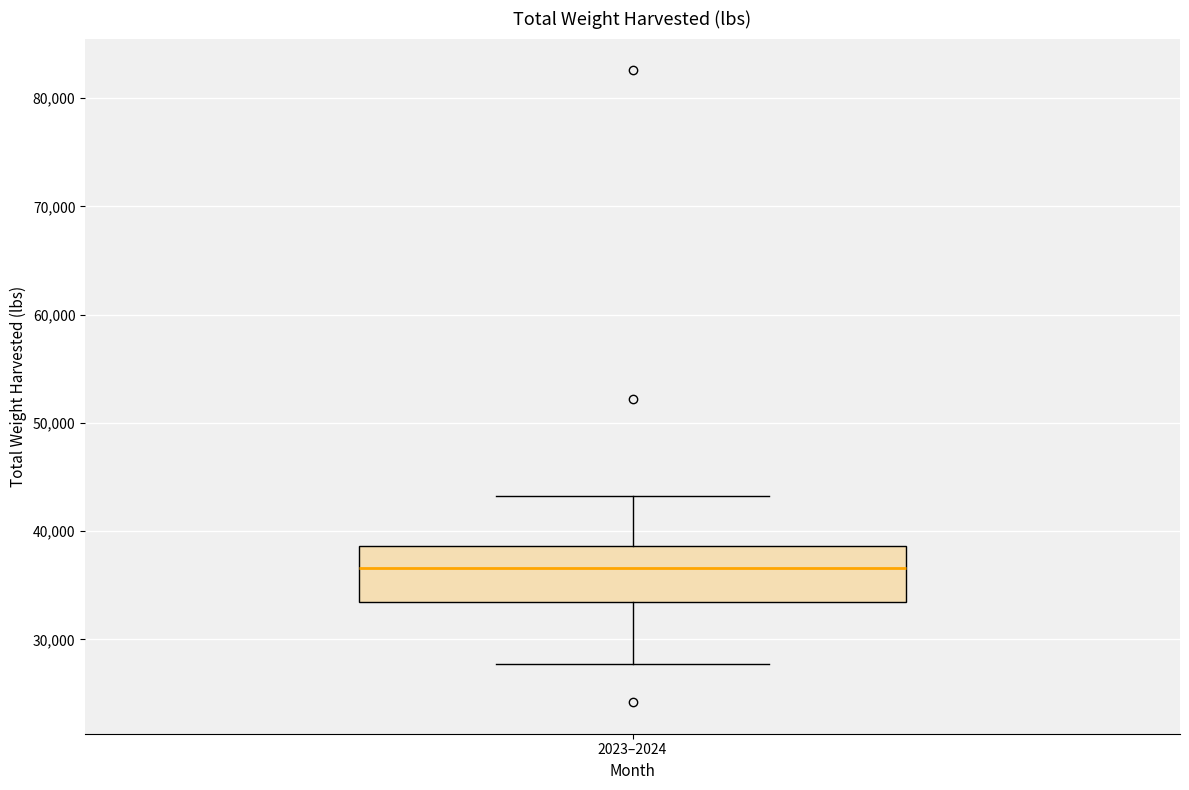

Transcribe this box plot: give where the median line is, the range the box spans, and where the two whiskers end, as read against the y-axis. The values are not printed on the chart, so give them approximately, as read against the axis.

median 37000, box 33000 to 39000, whiskers 28000 to 43000